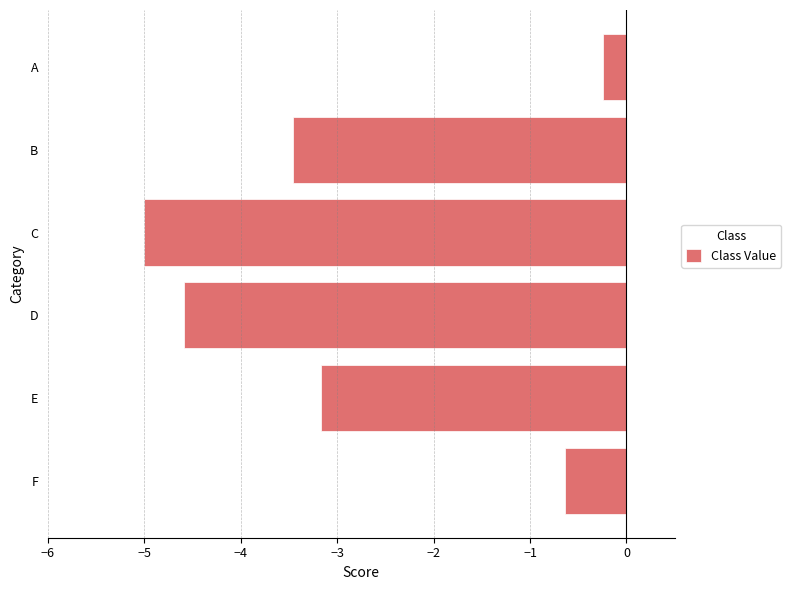

Reading top to bottom, extract all data points from this chart.

A=-0.2	B=-3.5	C=-5.0	D=-4.6	E=-3.2	F=-0.6